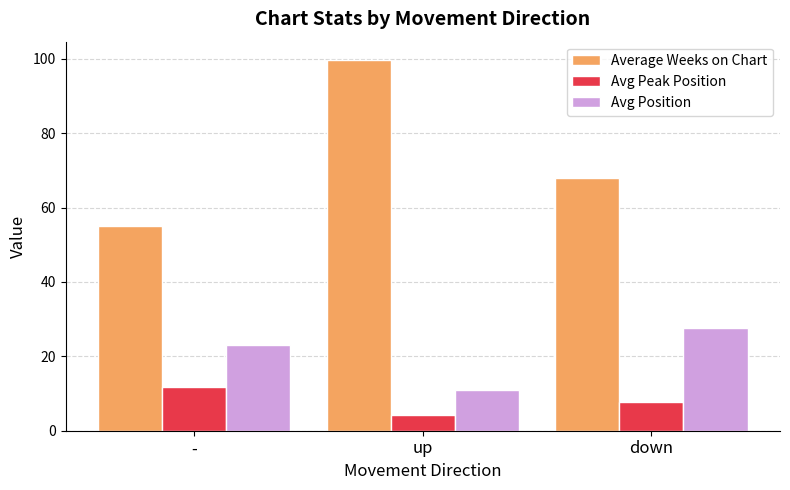

What is the difference between the highest and lowest values at -?

43.3